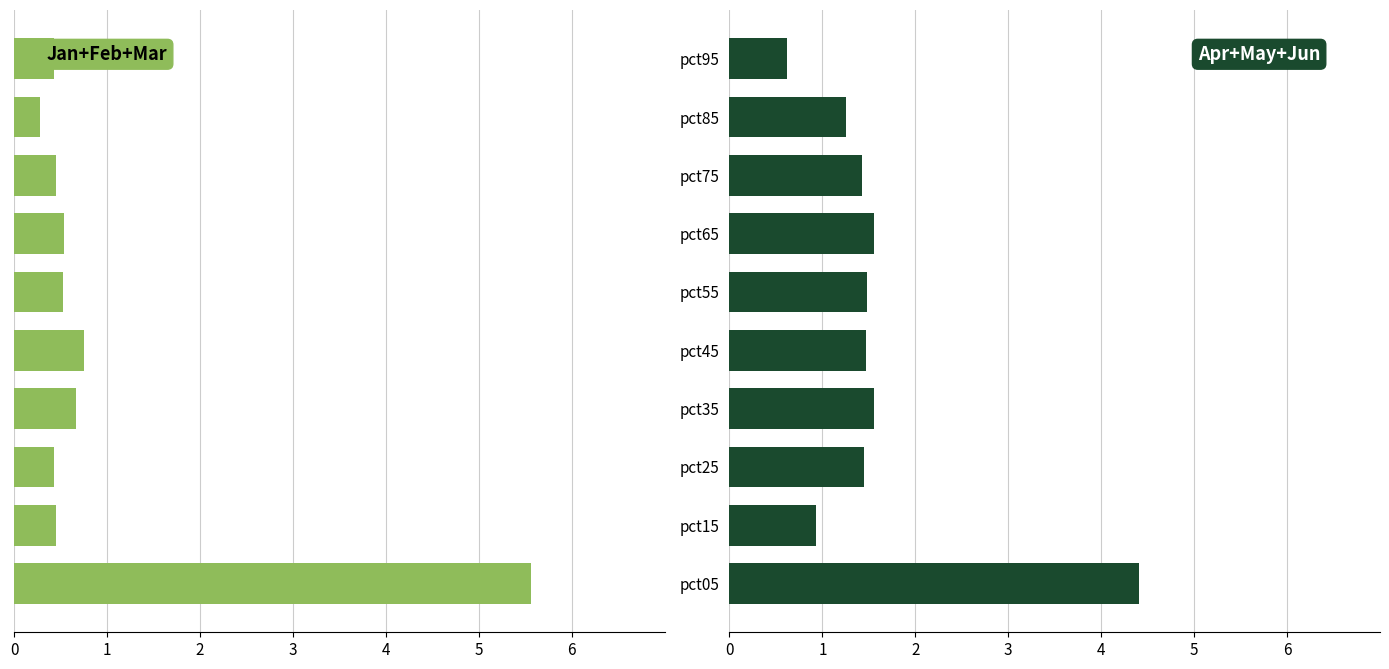

Count the number of categories in the chart.

10